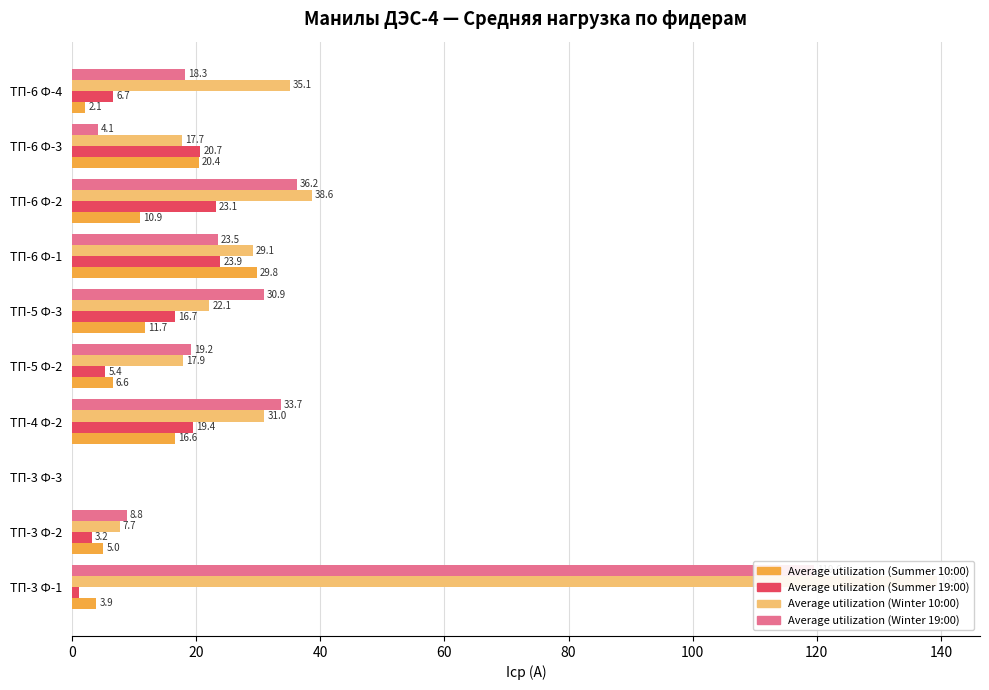

Between ТП-5 Ф-2 and ТП-6 Ф-1, which series saw the biggest shift?

Average utilization (Summer 10:00)